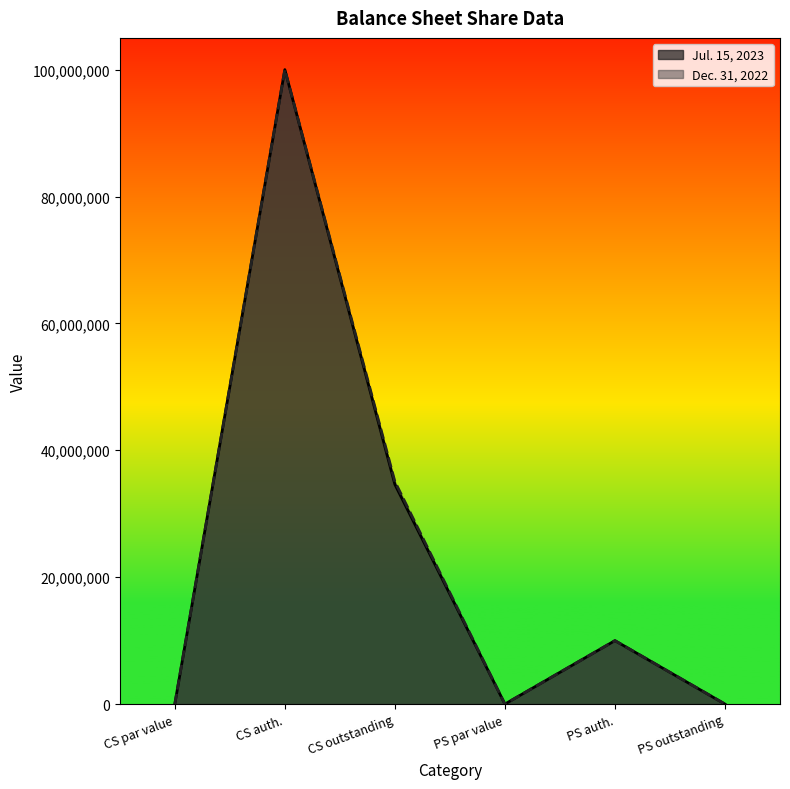

True or false: Jul. 15, 2023 has more than 2 interior local peaks.

False